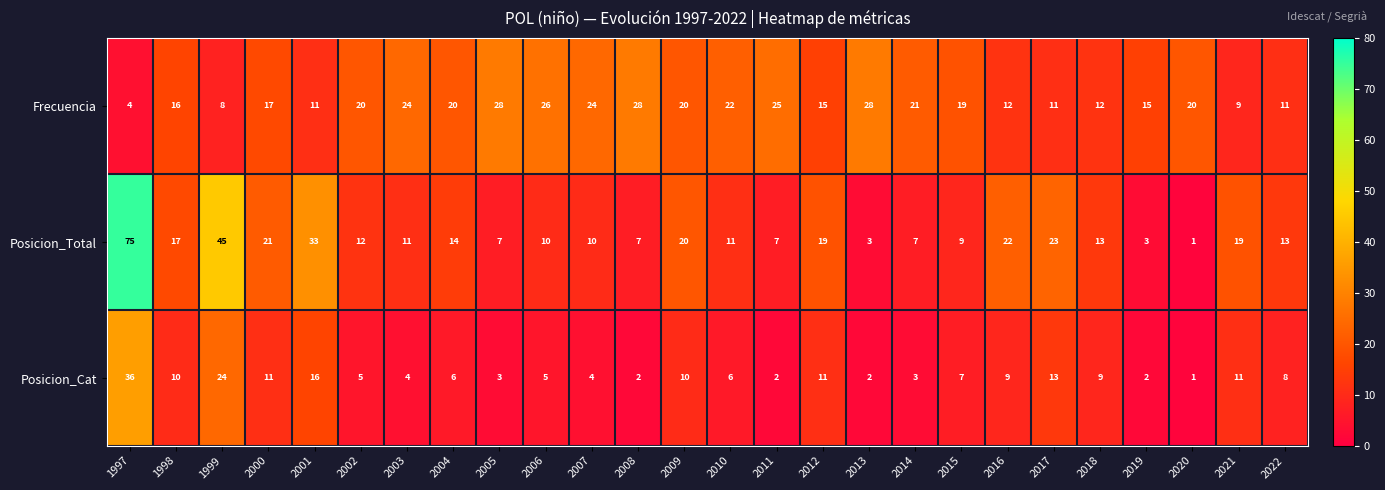

Is it true that Posicion_Total equals 10 at 2021?

False